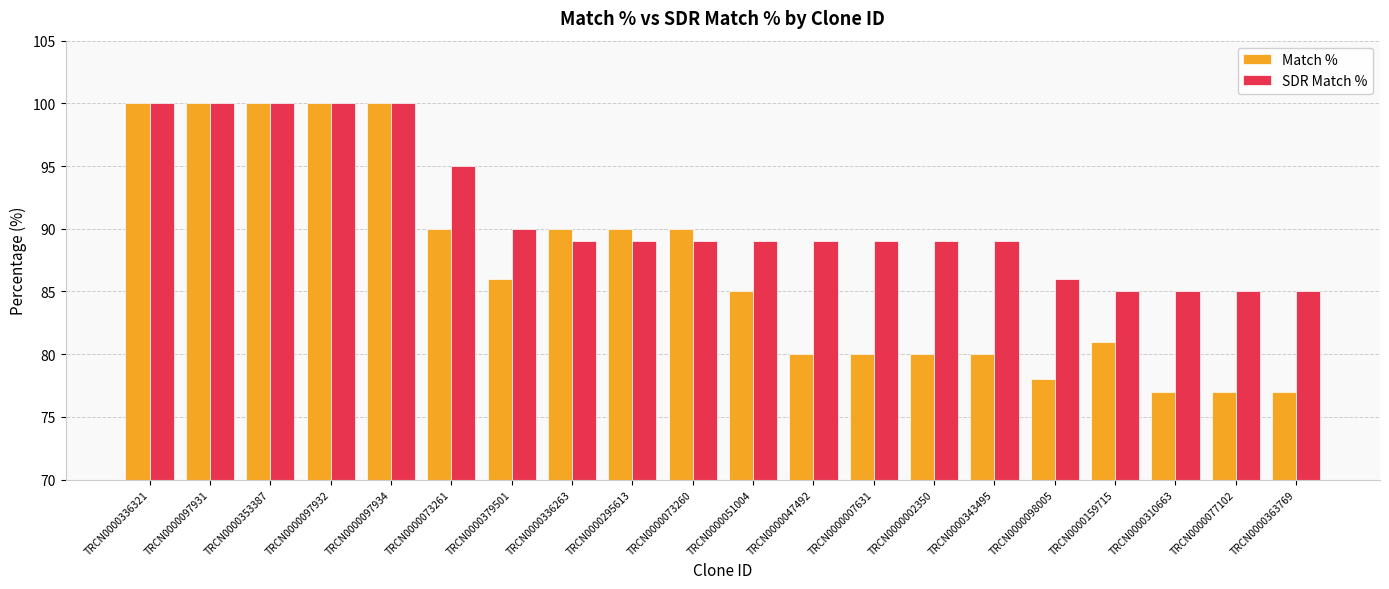

Reading right to left, list all the values displayed in this chart.

Match %: 77	77	77	81	78	80	80	80	80	85	90	90	90	86	90	100	100	100	100	100
SDR Match %: 85	85	85	85	86	89	89	89	89	89	89	89	89	90	95	100	100	100	100	100